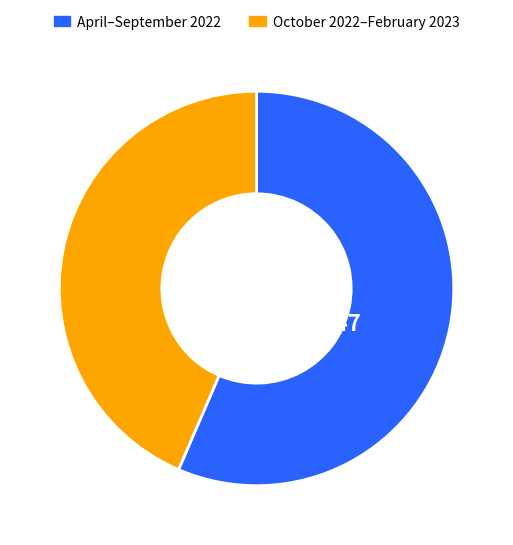

How many segments does this pie chart have?

2